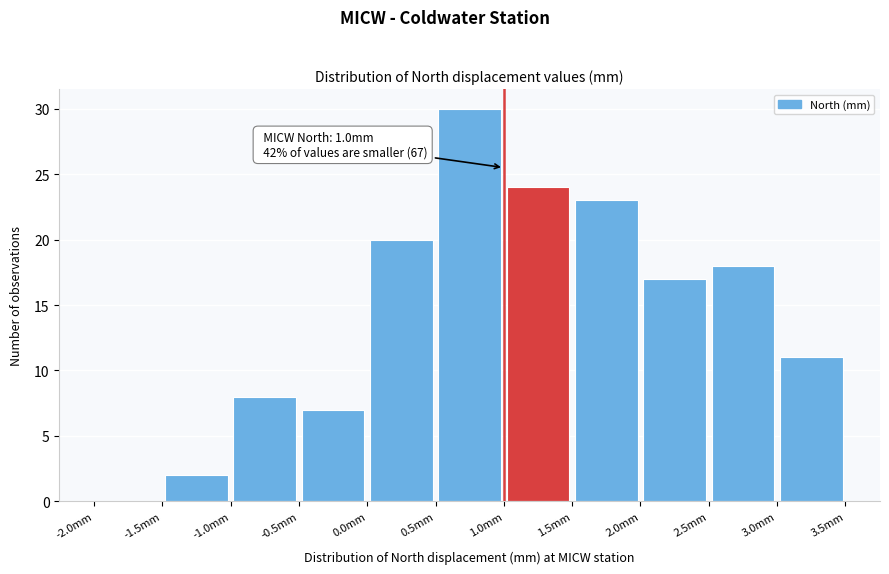

Which range on the x-axis has the tallest bar?

0.5 to 1.0